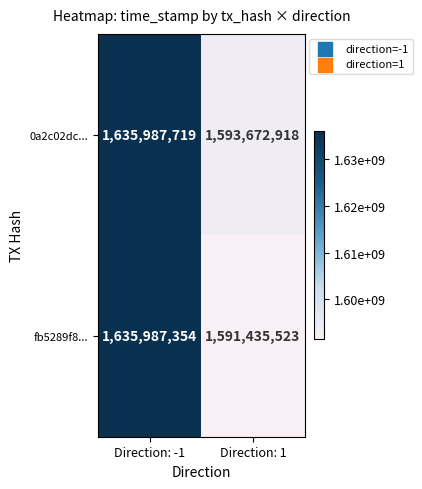

At how many categories does at least one series exceed 1604396758?

1